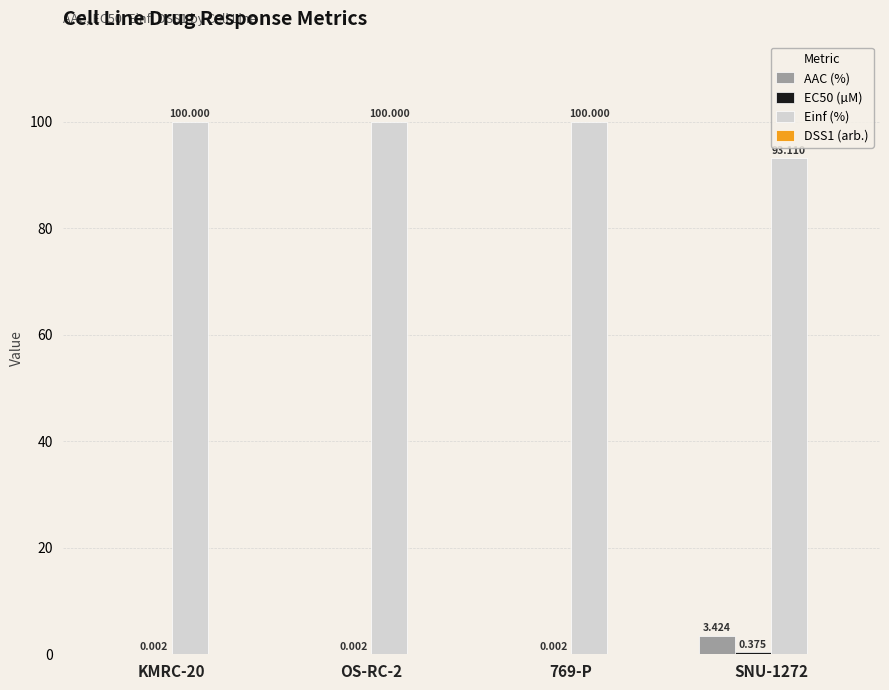

Which series has the largest total across all categories?

Einf (%)